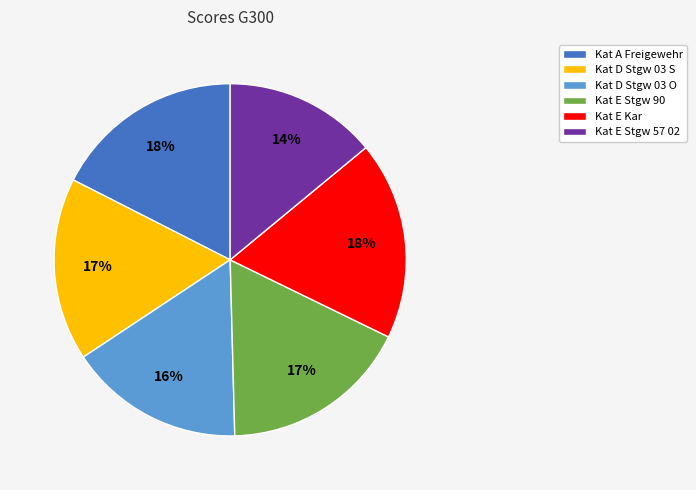

Which slice is the smallest?

Kat E Stgw 57 02